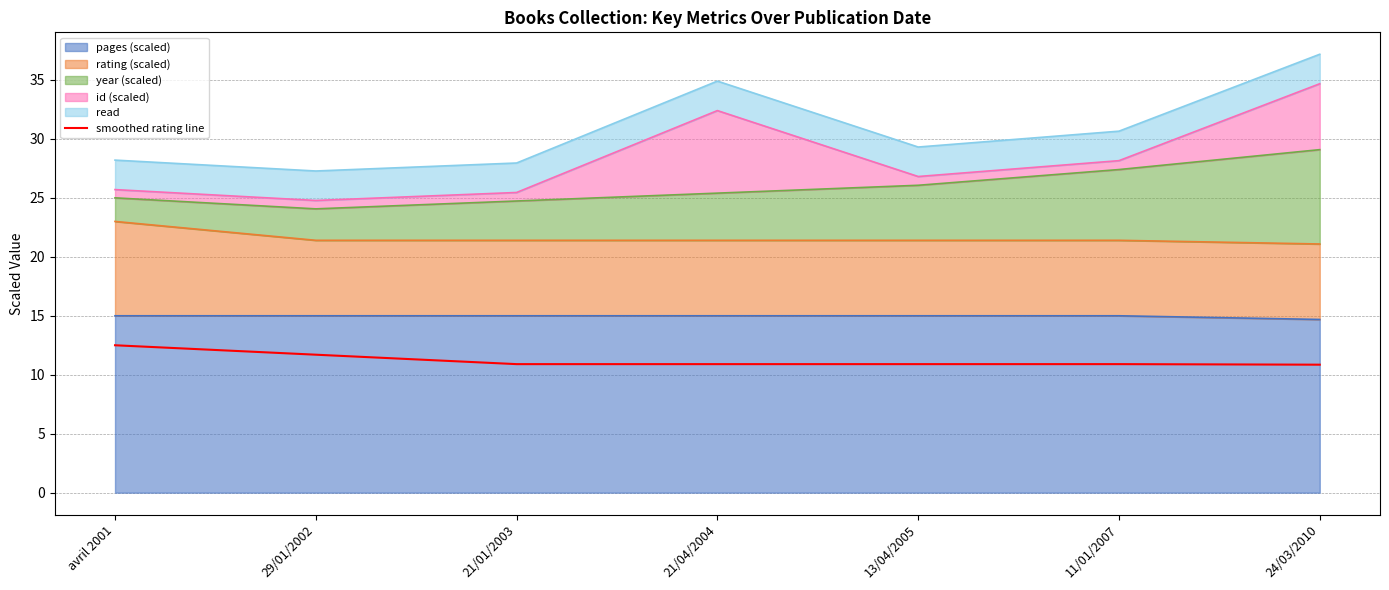

Reading left to right, list all the values displayed in this chart.

avril 2001=12.5	29/01/2002=11.7	21/01/2003=10.9	21/04/2004=10.9	13/04/2005=10.9	11/01/2007=10.9	24/03/2010=10.9